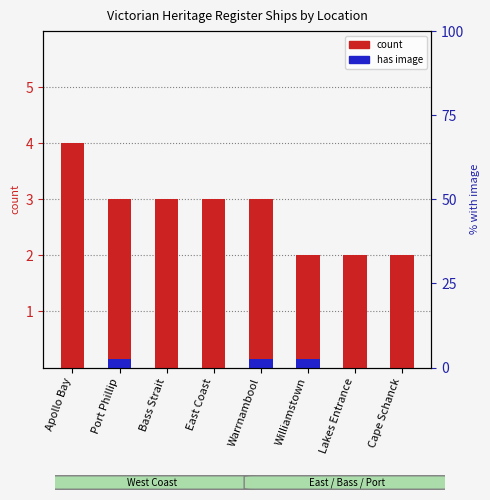

True or false: has image has a value of 0.0 at Apollo Bay.

True